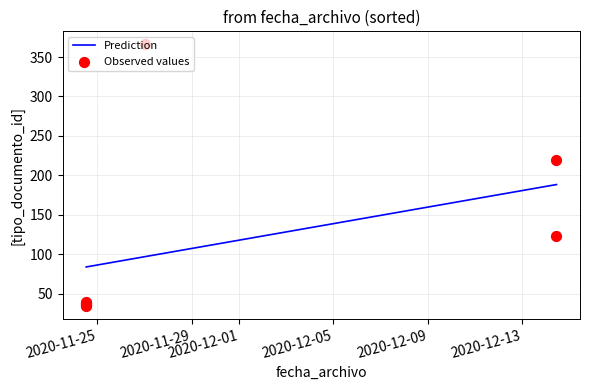

Which has a higher value, 2020-11-24 12:49:13 or 2020-12-14 10:37:35?

2020-12-14 10:37:35